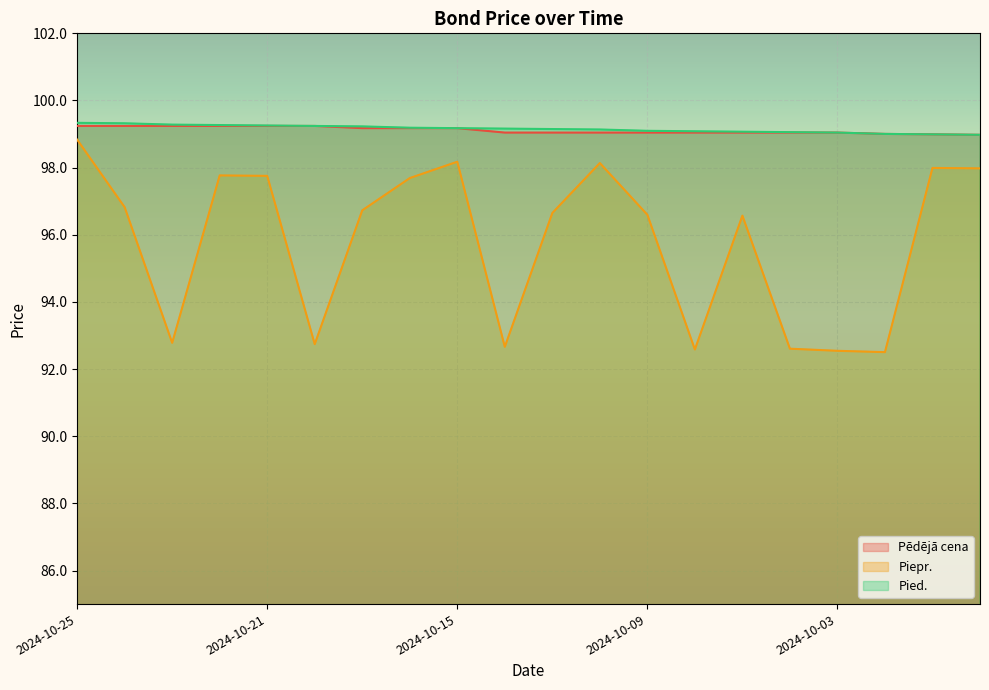

True or false: Pied. has more than 2 interior local peaks.

False